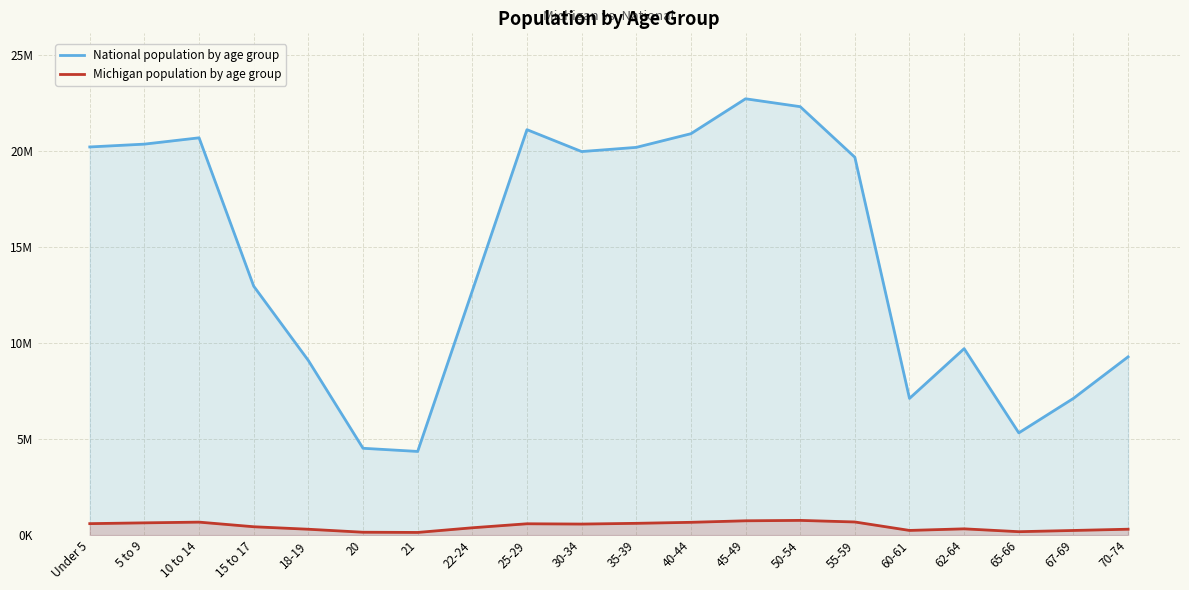

Reading left to right, extract all data points from this chart.

National population by age group: Under 5=20201362	5 to 9=20348657	10 to 14=20677194	15 to 17=12954254	18-19=9086089	20=4519129	21=4354294	22-24=12712576	25-29=21101849	30-34=19962099	35-39=20179642	40-44=20890964	45-49=22708591	50-54=22298125	55-59=19664805	60-61=7113727	62-64=9704197	65-66=5319902	67-69=7115361	70-74=9278166
Michigan population by age group: Under 5=596286	5 to 9=637784	10 to 14=675216	15 to 17=434782	18-19=304817	20=149350	21=138484	22-24=381238	25-29=589583	30-34=574566	35-39=612493	40-44=665481	45-49=744581	50-54=765452	55-59=683186	60-61=243067	62-64=325744	65-66=177313	67-69=241312	70-74=306084